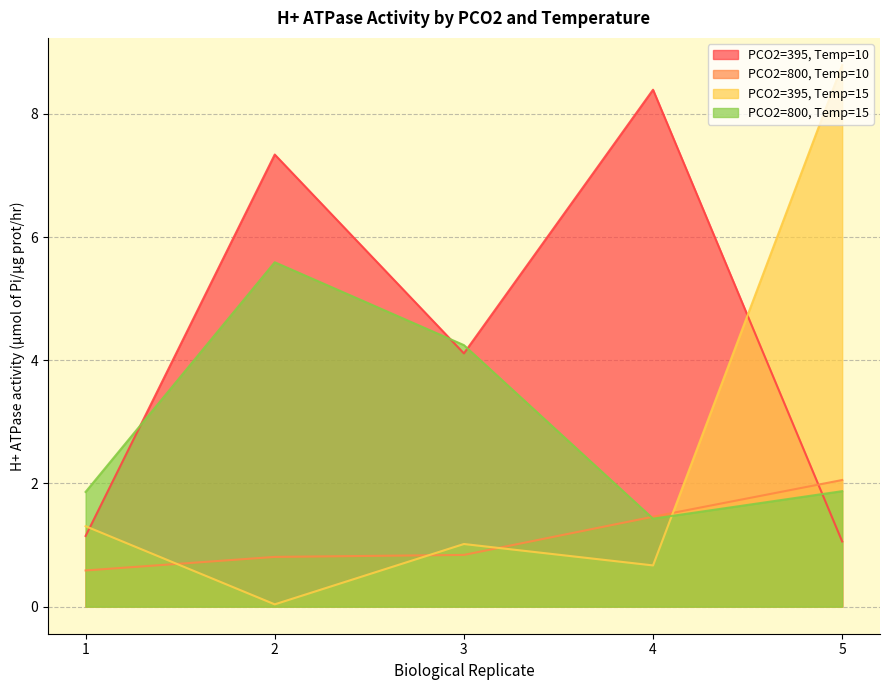

Rank the series by their average value, from highest to lowest.

PCO2=395, Temp=10, PCO2=800, Temp=15, PCO2=395, Temp=15, PCO2=800, Temp=10